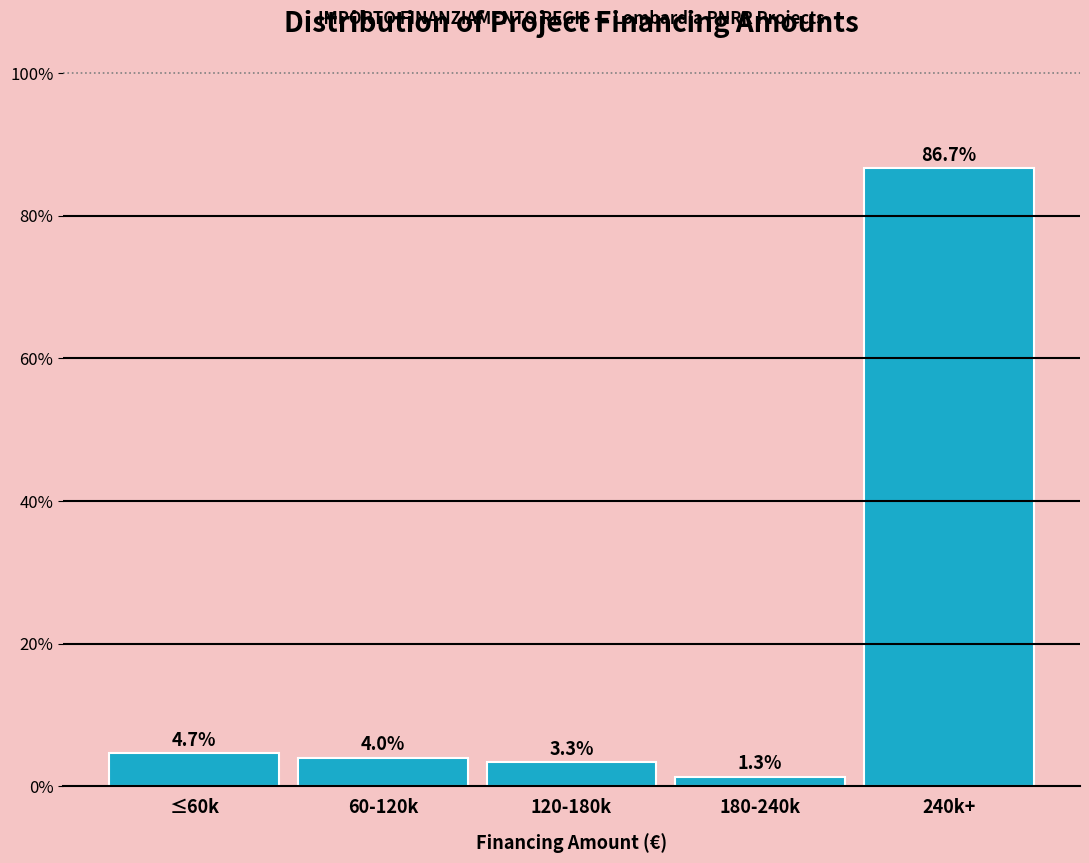

Reading left to right, transcribe all the data shown in this chart.

≤60k=4.7	60-120k=4.0	120-180k=3.3	180-240k=1.3	240k+=86.7